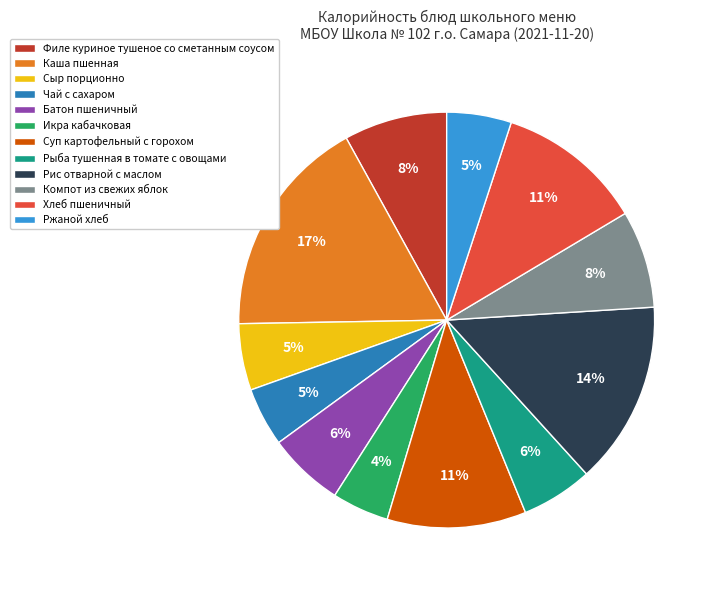

Count the number of slices in the pie.

12